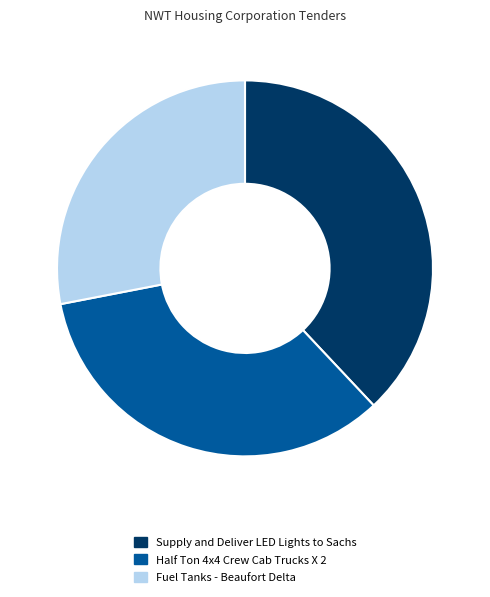

How many segments does this pie chart have?

3